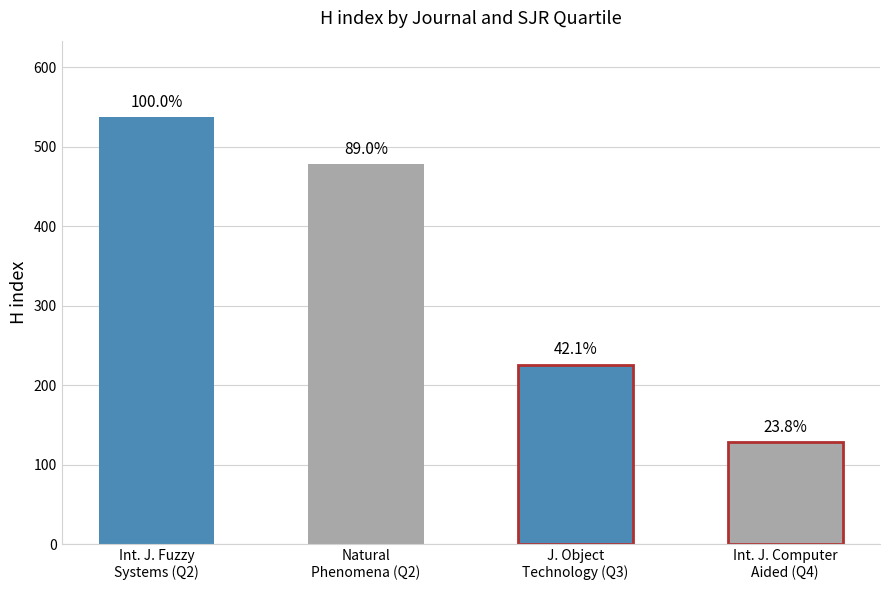

What is the sum of the values at J. Object
Technology (Q3) and Int. J. Fuzzy
Systems (Q2)?

763